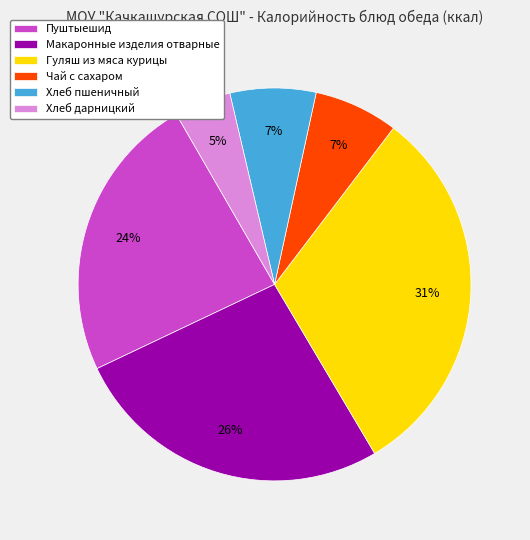

Is the sum of Пуштыешид and Хлеб пшеничный greater than half?

No